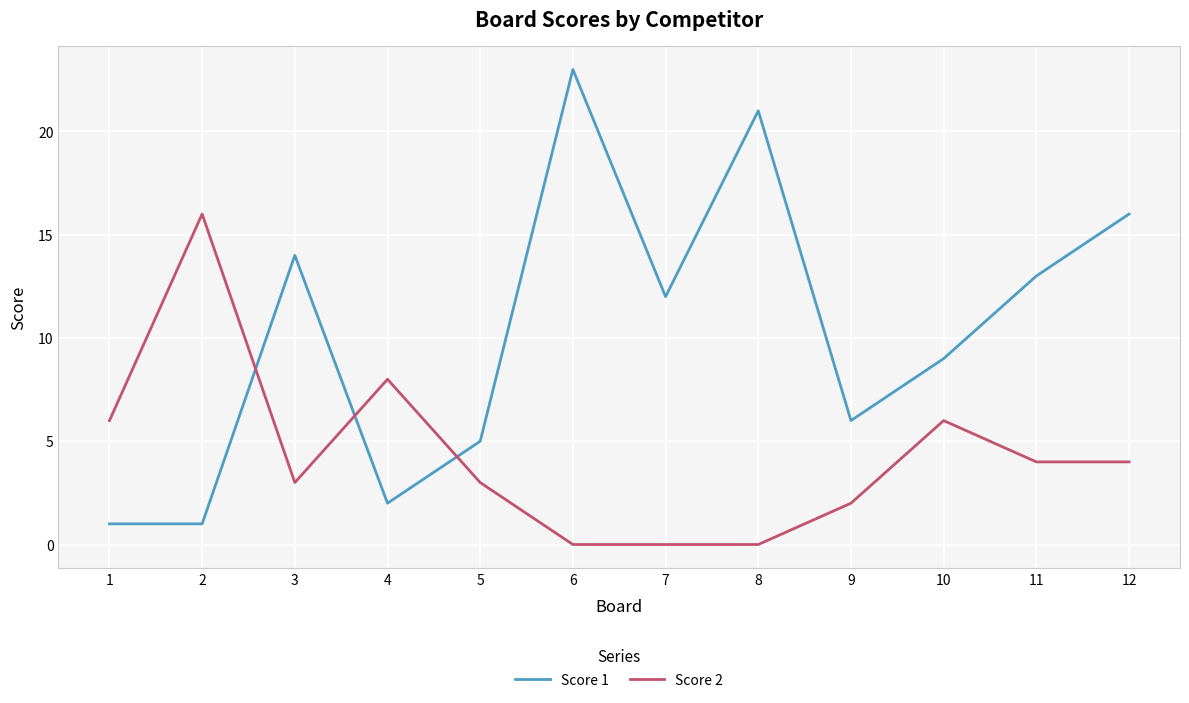

Is this an area chart (filled region under the line)?

No